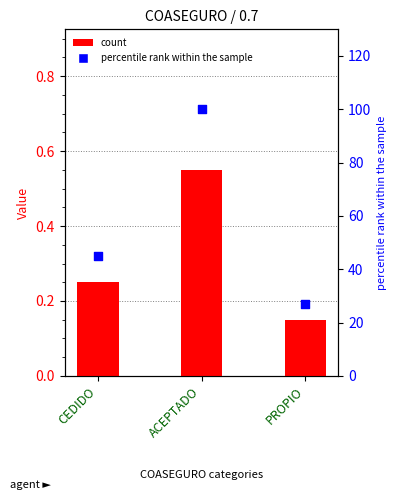

What is the total value across all series at ACEPTADO?

100.5